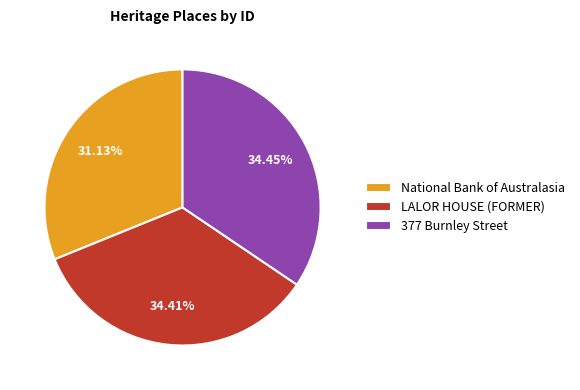

What percentage do 377 Burnley Street and National Bank of Australasia together represent?

65.6%